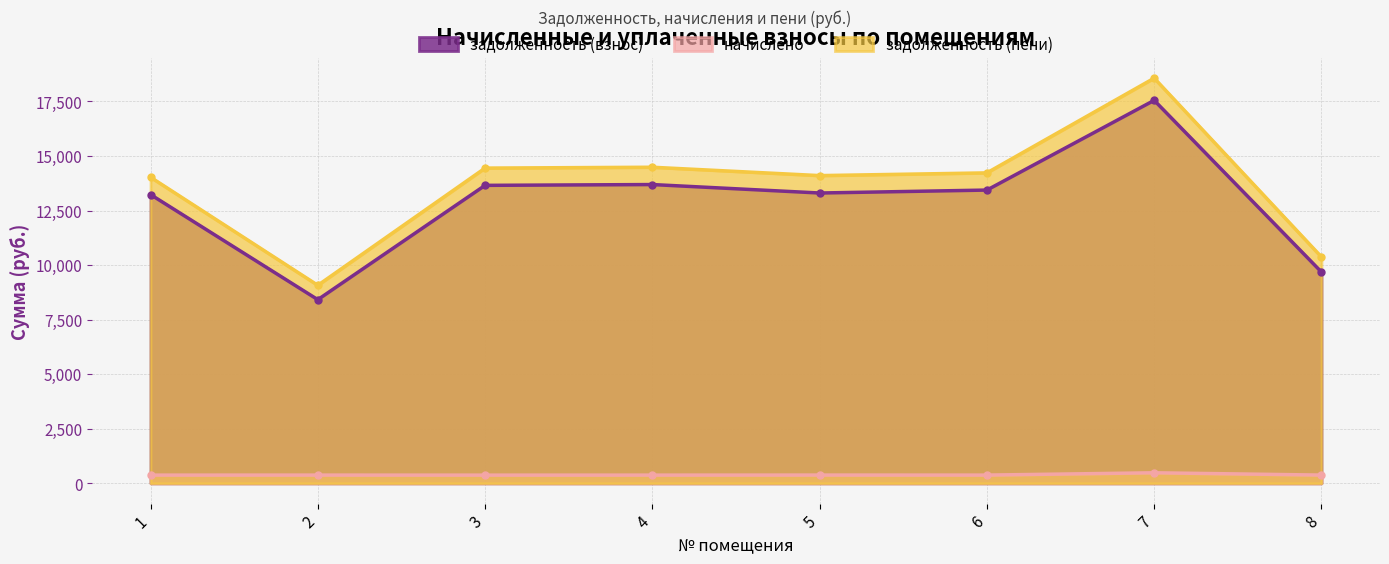

Is the value of начислено at 3 greater than the value of задолженность (пени) at 7?

No